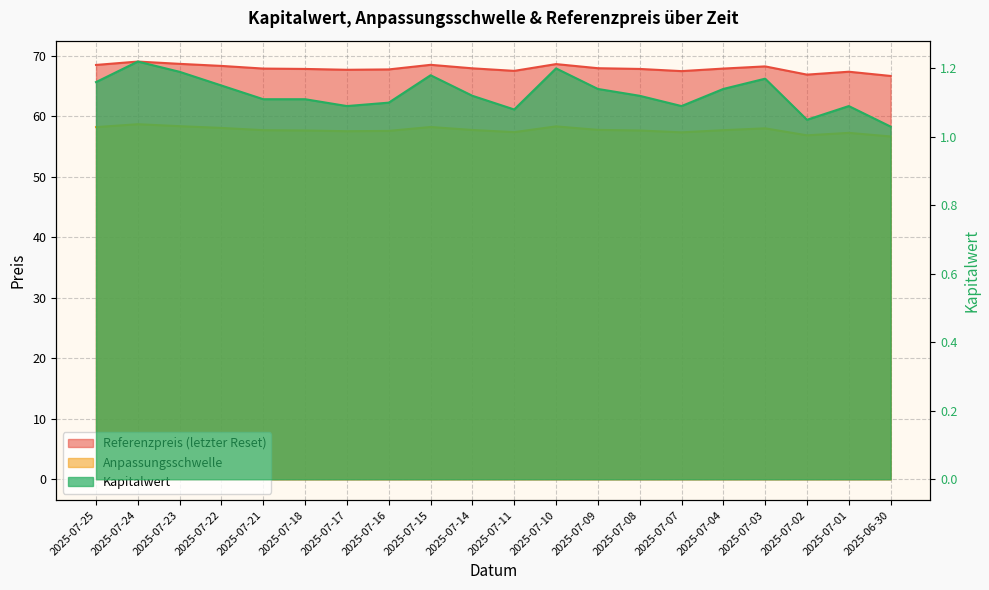

Rank the series at 2025-07-18 from highest to lowest value.

Referenzpreis (letzter Reset), Anpassungsschwelle, Kapitalwert